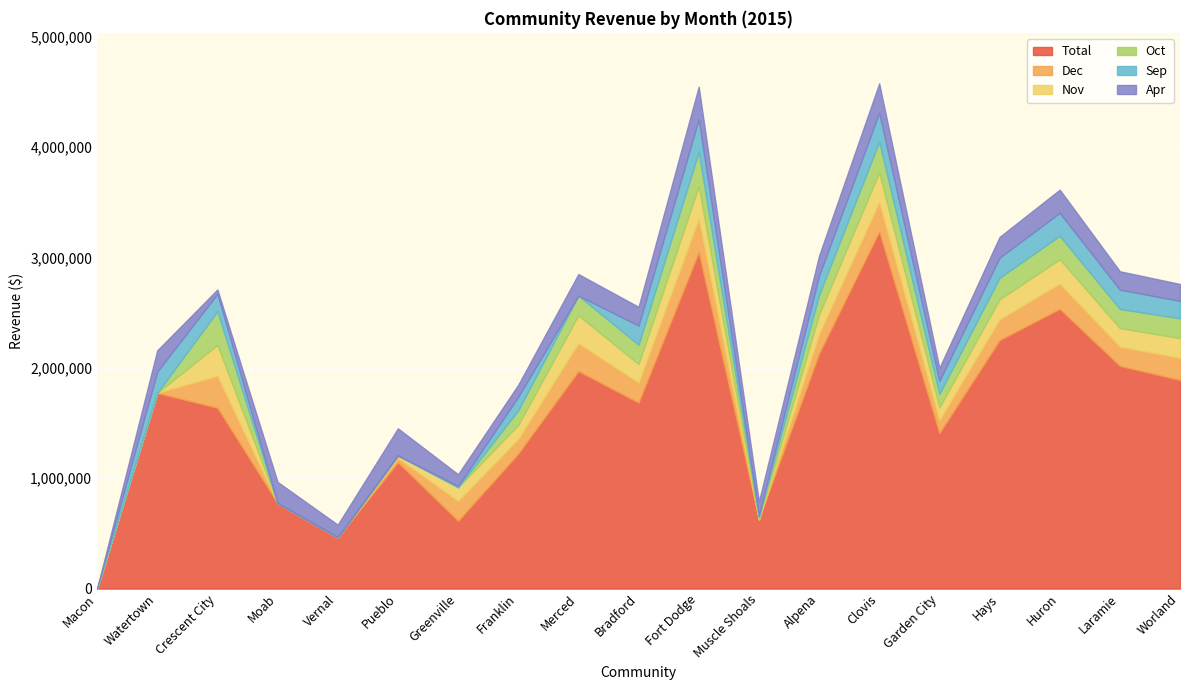

What is the total value across all series at Moab?

965979